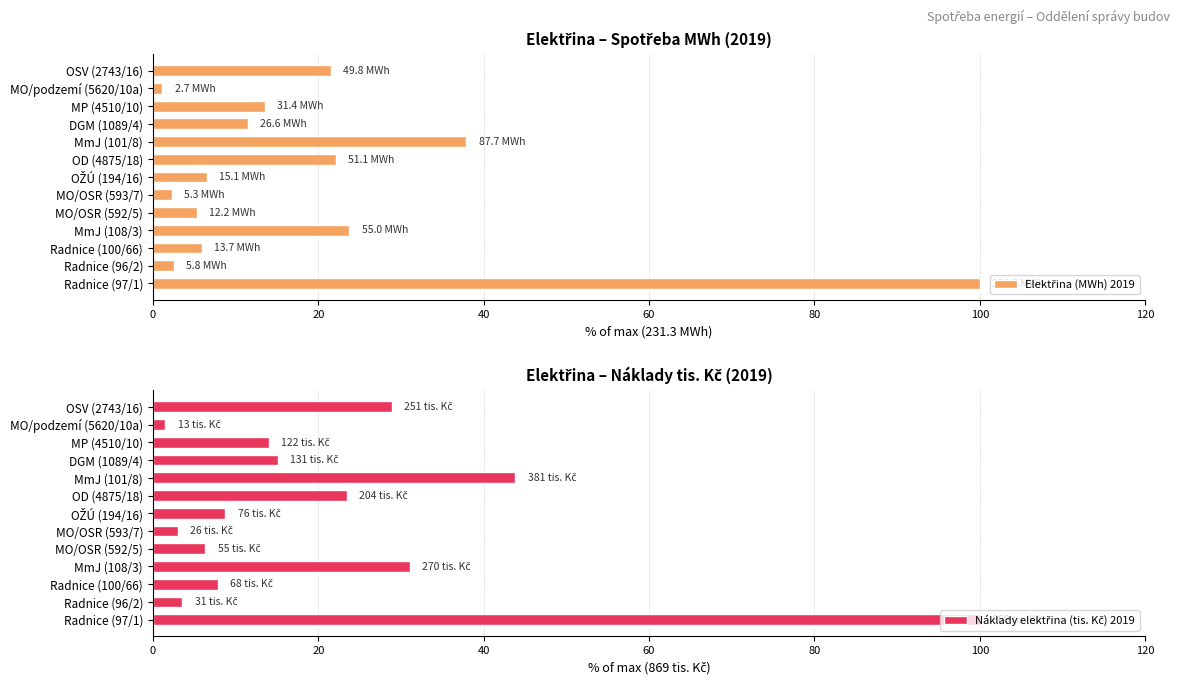

The Elektřina (MWh) 2019 series shows 62.7 at Radnice (97/1). True or false?

False